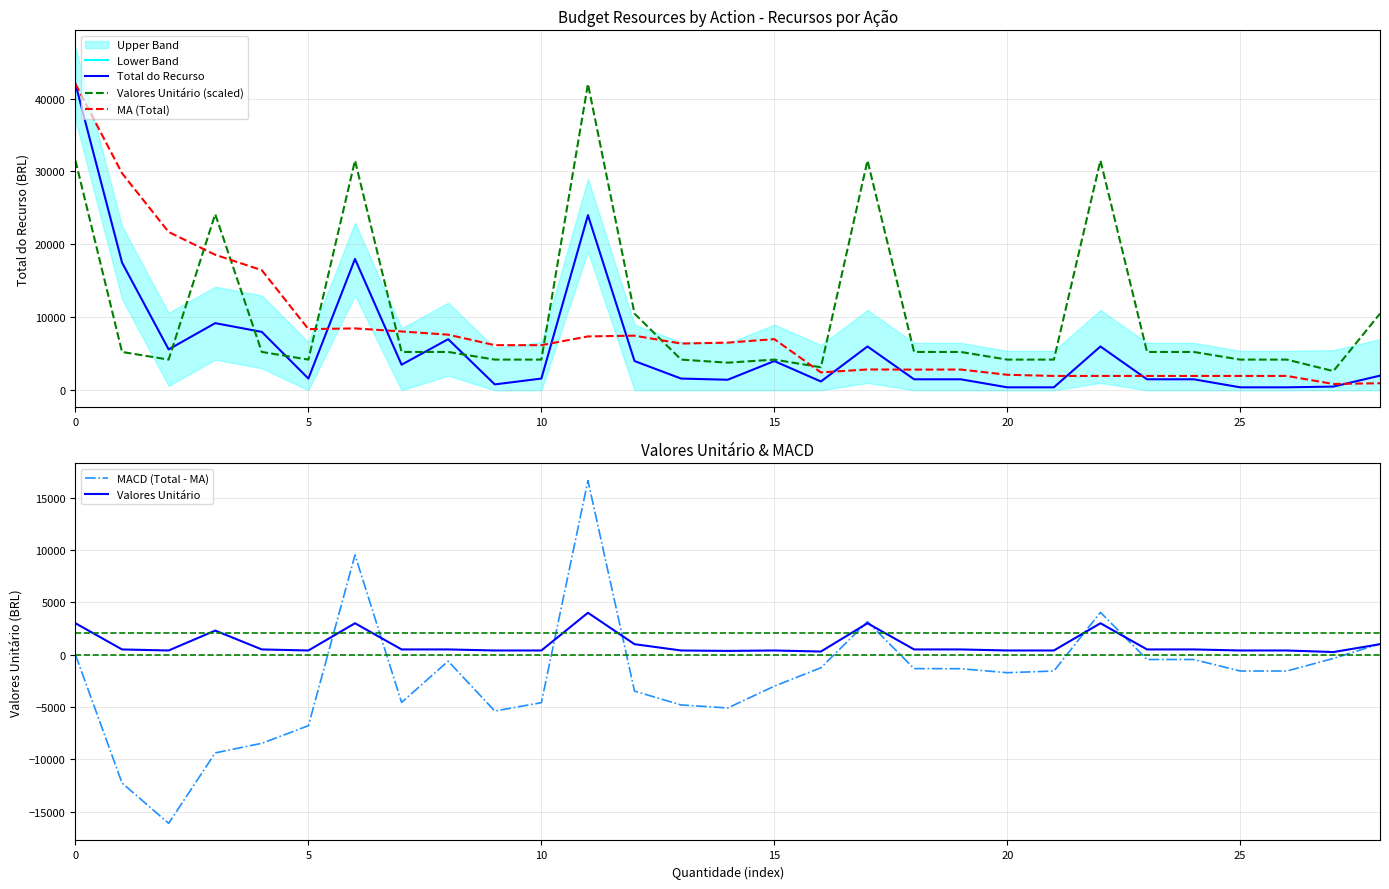

Which series has the largest total across all categories?

Valores Unitário (scaled)